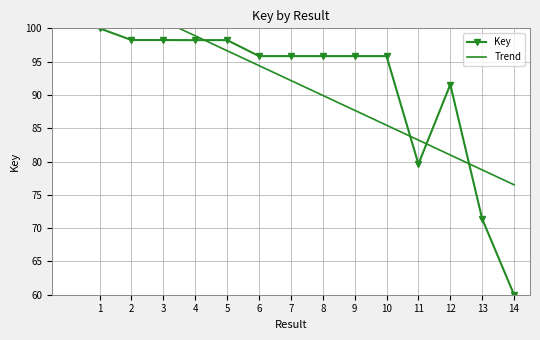

Reading left to right, extract all data points from this chart.

Key: 100.0	98.2	98.2	98.2	98.2	95.8	95.8	95.8	95.8	95.8	79.6	91.6	71.4	60.0
Trend: 105.6	103.3	101.1	98.9	96.6	94.4	92.2	89.9	87.7	85.5	83.2	81.0	78.7	76.5